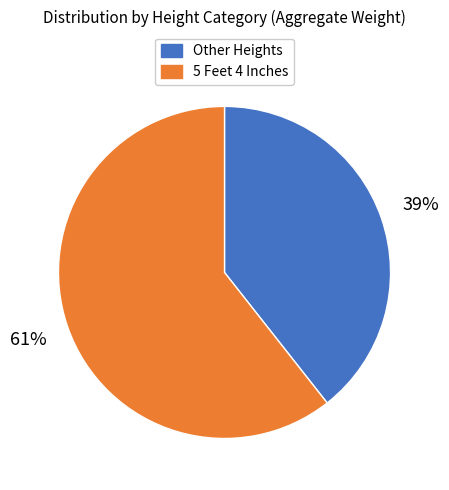

How many segments does this pie chart have?

2